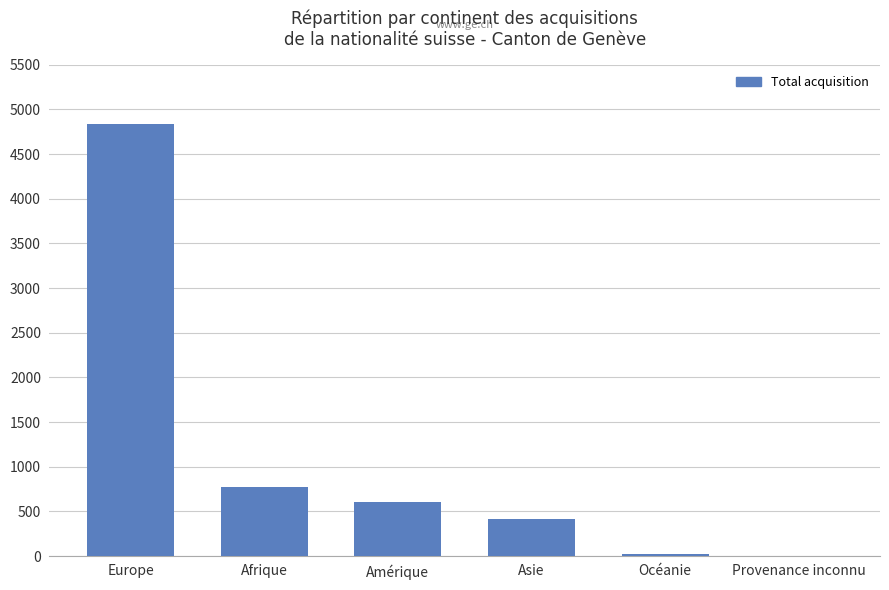

Between Afrique and Asie, which is larger?

Afrique